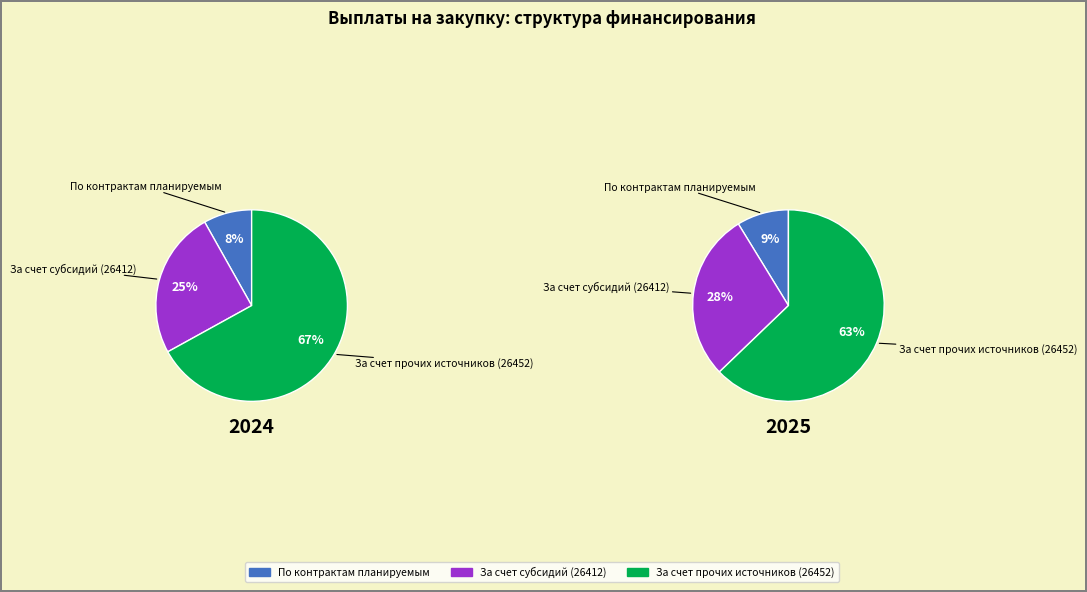

What portion of the pie excludes За счет прочих источников (26452)?

33.0%